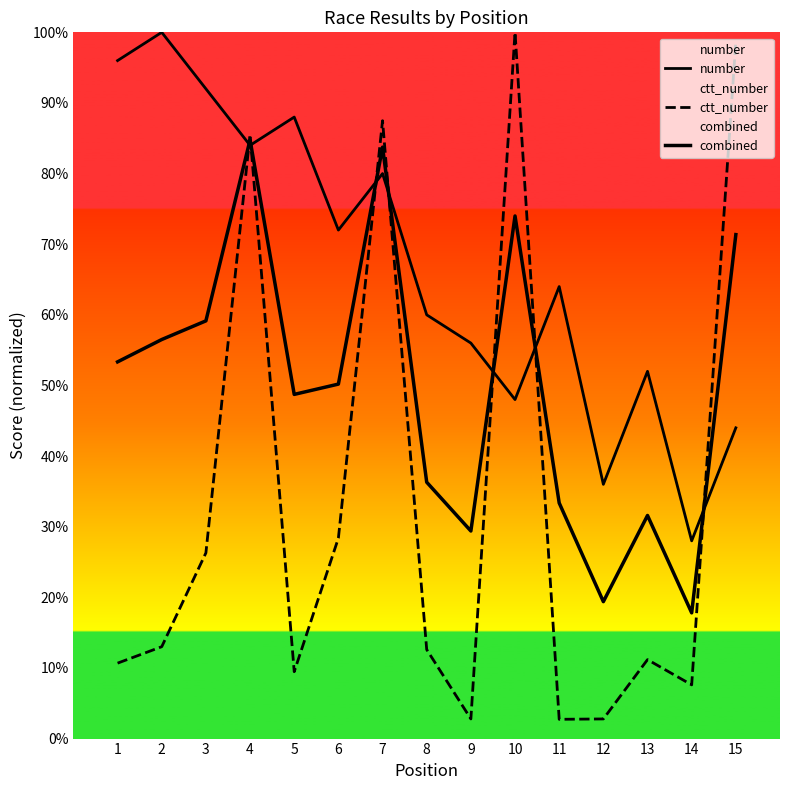

At which category does the chart reach its peak across all series?

2